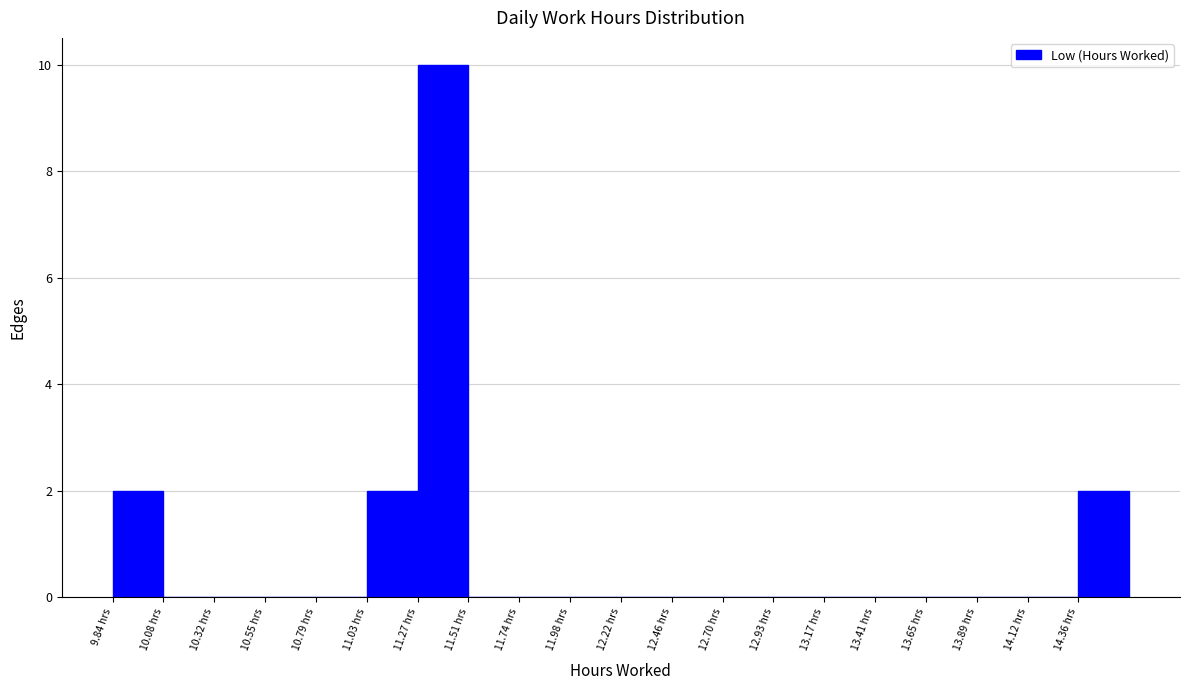

Reading left to right, list every bar in this chart as the range it spans on the x-axis followed by its height. Neither the bar edges nor the heights are printed on the chart, so give them approximately, as read against the axes.

9.85 to 10.10: 2
10.10 to 10.30: 0
10.30 to 10.55: 0
10.55 to 10.80: 0
10.80 to 11.05: 0
11.05 to 11.25: 2
11.25 to 11.50: 10
11.50 to 11.75: 0
11.75 to 12.00: 0
12.00 to 12.20: 0
12.20 to 12.45: 0
12.45 to 12.70: 0
12.70 to 12.95: 0
12.95 to 13.15: 0
13.15 to 13.40: 0
13.40 to 13.65: 0
13.65 to 13.90: 0
13.90 to 14.10: 0
14.10 to 14.35: 0
14.35 to 14.60: 2